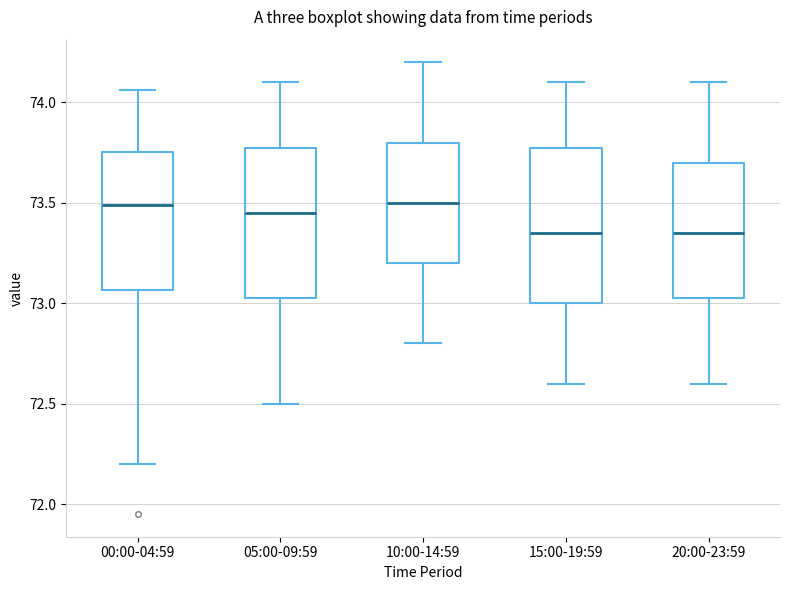

Reading left to right, read every box against the y-axis: the position of its median line, the range the box covers, and the ends of its whiskers. The values are not printed on the chart, so give them approximately, as read against the axis.

00:00-04:59: median 73.50, box 73.05 to 73.75, whiskers 72.20 to 74.05
05:00-09:59: median 73.45, box 73.05 to 73.80, whiskers 72.50 to 74.10
10:00-14:59: median 73.50, box 73.20 to 73.80, whiskers 72.80 to 74.20
15:00-19:59: median 73.35, box 73.00 to 73.80, whiskers 72.60 to 74.10
20:00-23:59: median 73.35, box 73.05 to 73.70, whiskers 72.60 to 74.10